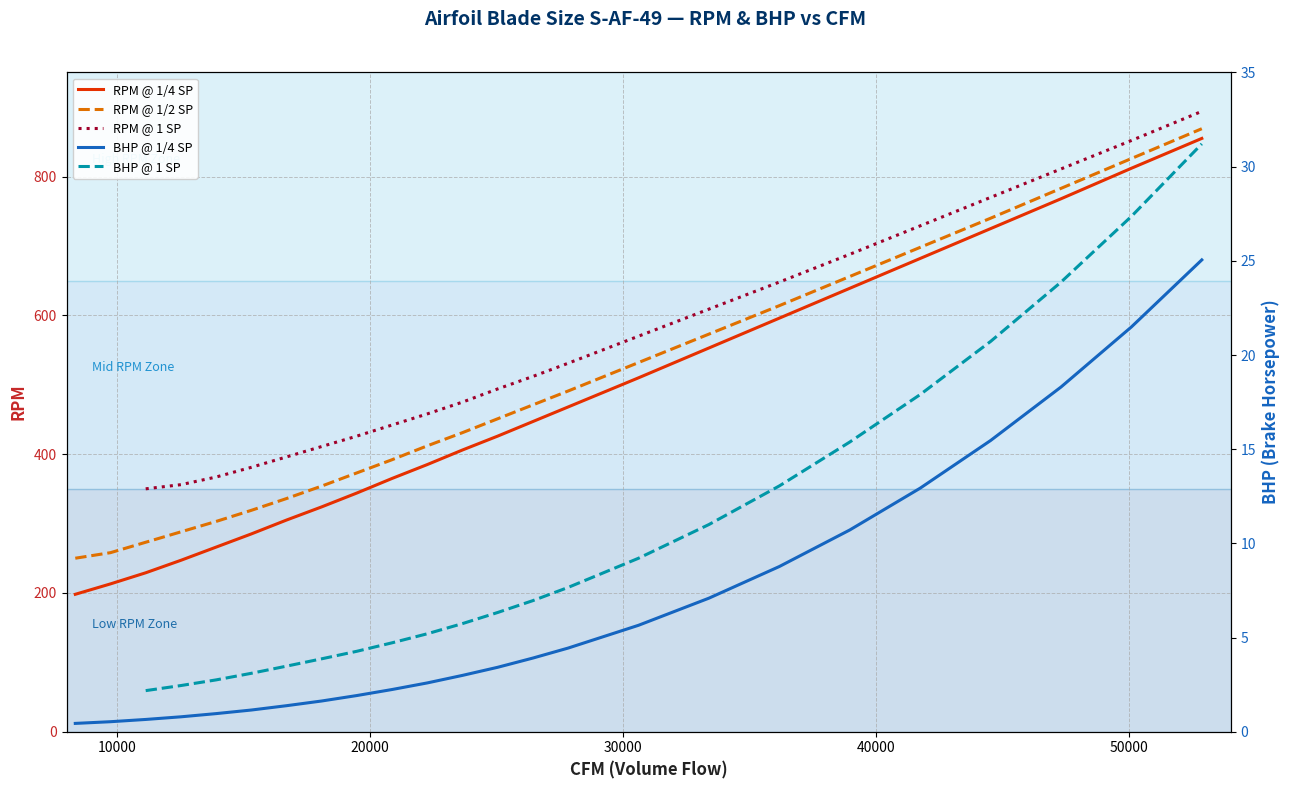

What is the highest value of the RPM @ 1/2 SP series?

869